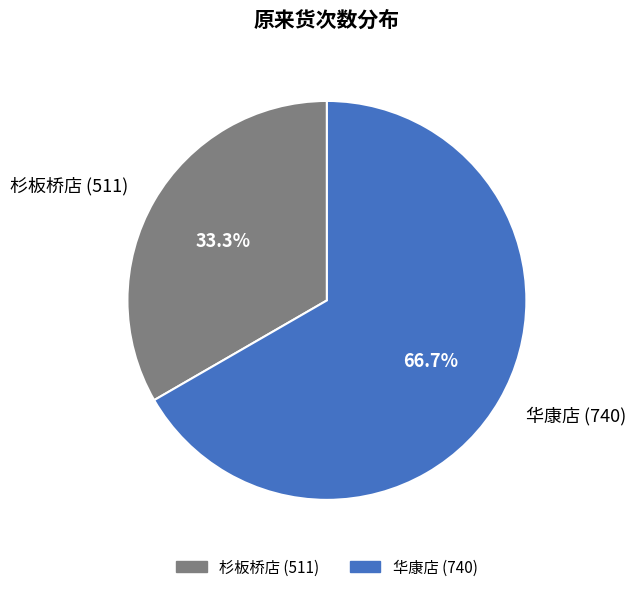

How many segments does this pie chart have?

2